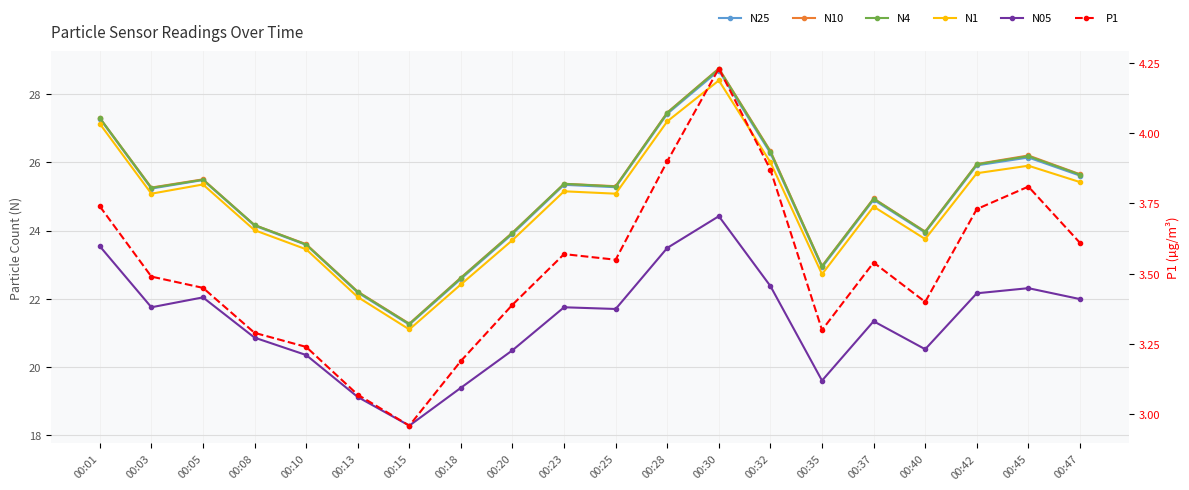

What is the difference between the second highest and second lowest values in the N05 series?

4.4